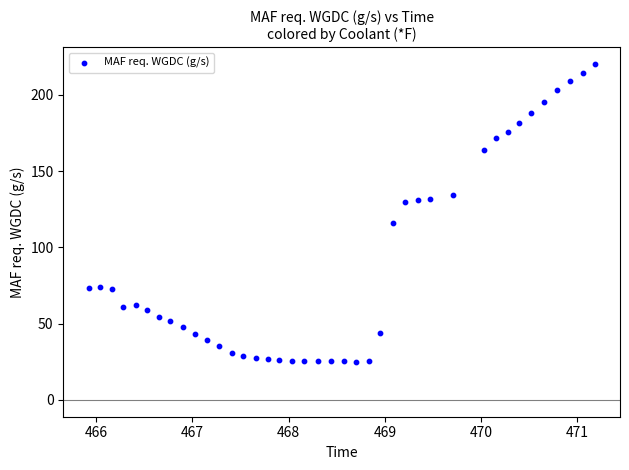

What is the range of X values (max minus min)?

5.3